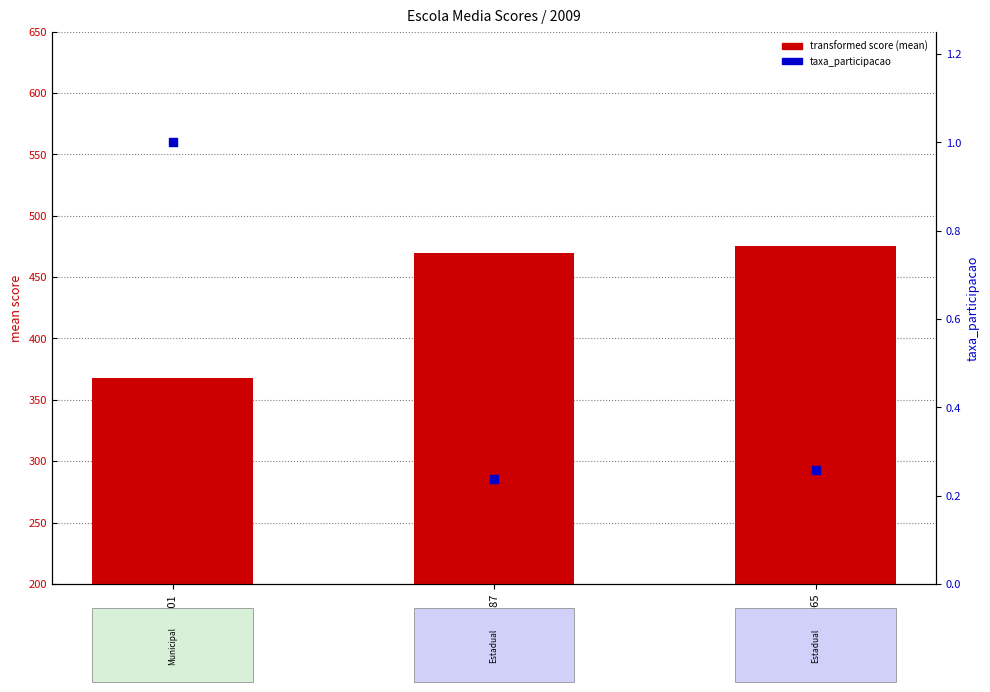

Is the value of transformed score (mean) at 26047187 greater than the value of taxa_participacao at 26047365?

Yes